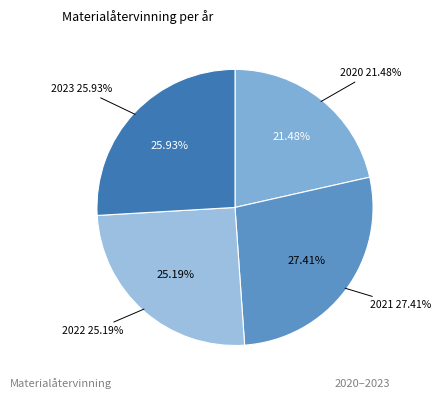

Which has a higher value, 2020 or 2023?

2023